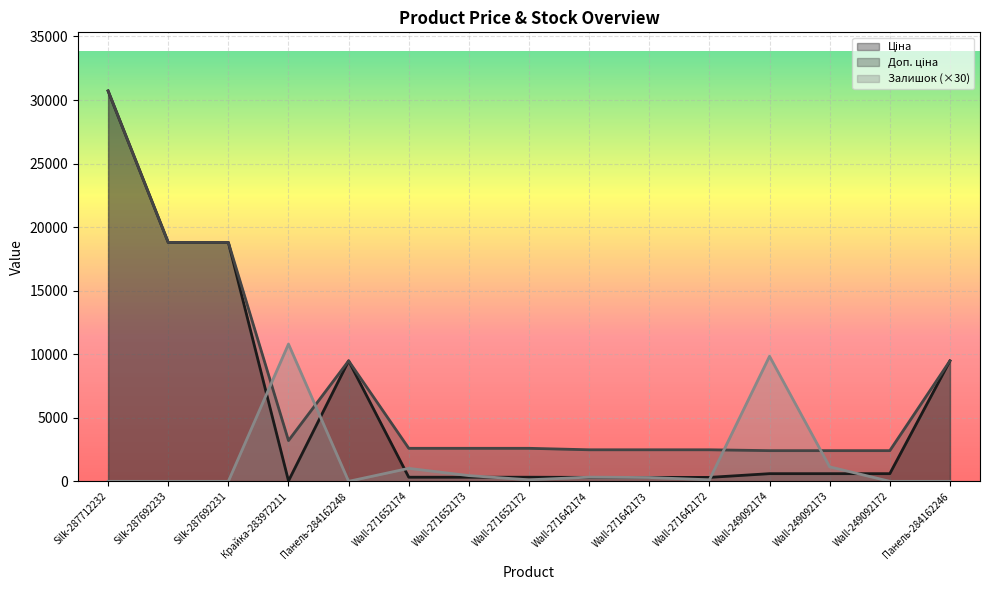

What is the label of the 13th point from the right?

Silk-287692231